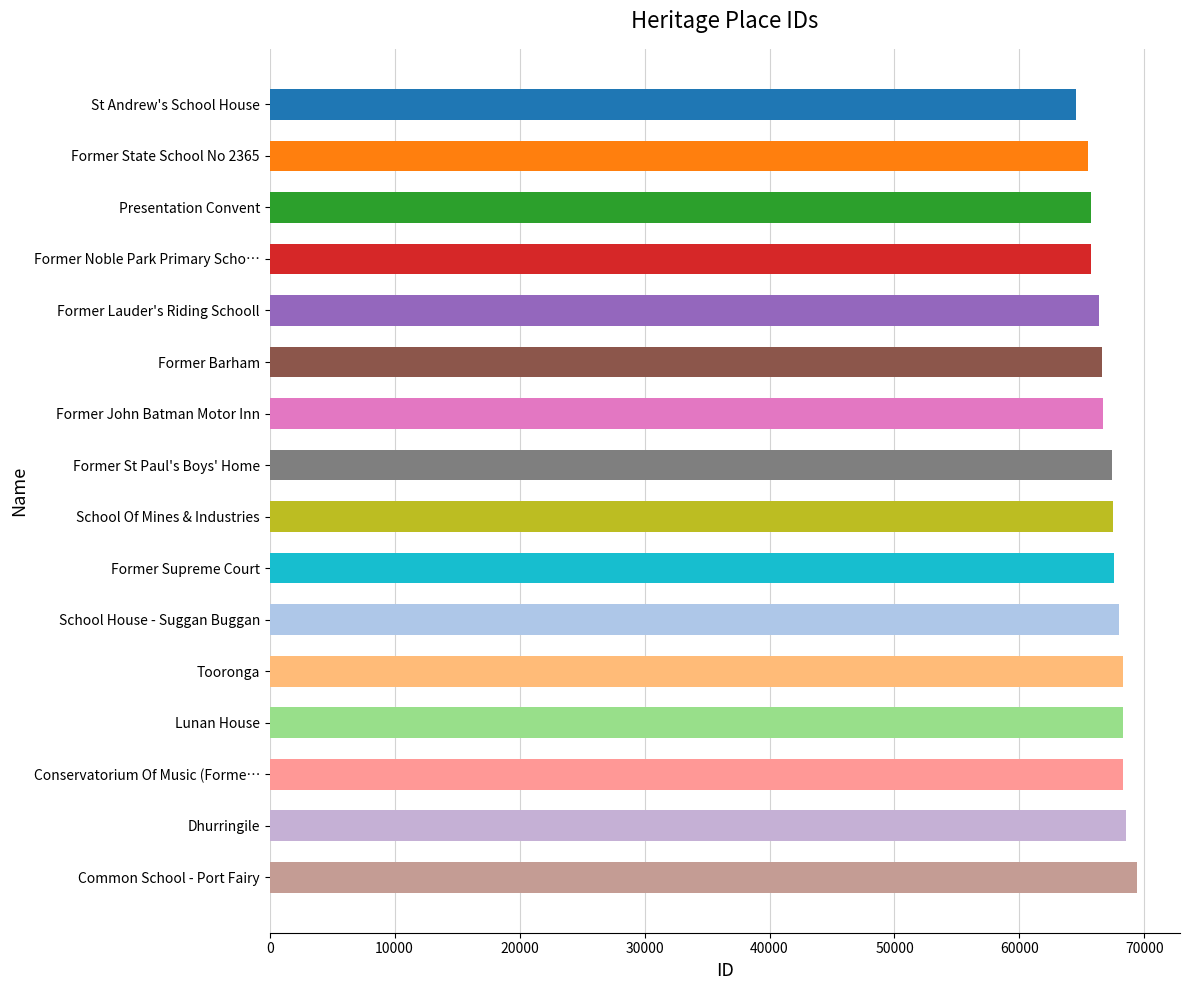

How many bars are there in total?

16